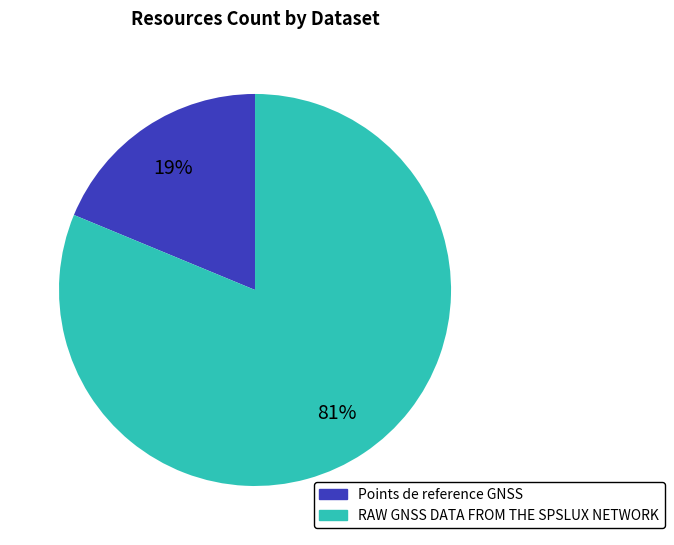

Between Points de reference GNSS and RAW GNSS DATA FROM THE SPSLUX NETWORK, which is larger?

RAW GNSS DATA FROM THE SPSLUX NETWORK